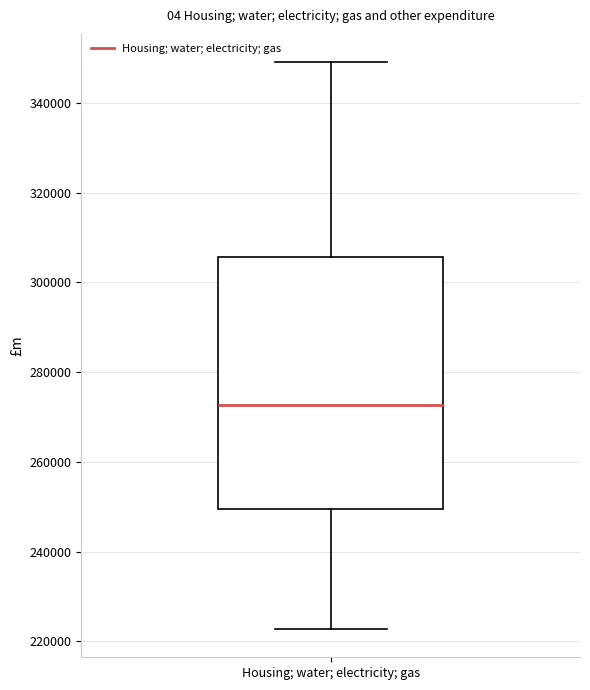

Where does the median line of the box for Housing; water; electricity; gas sit on the y-axis? The values are not printed on the chart, so give them approximately, as read against the axis.

272000